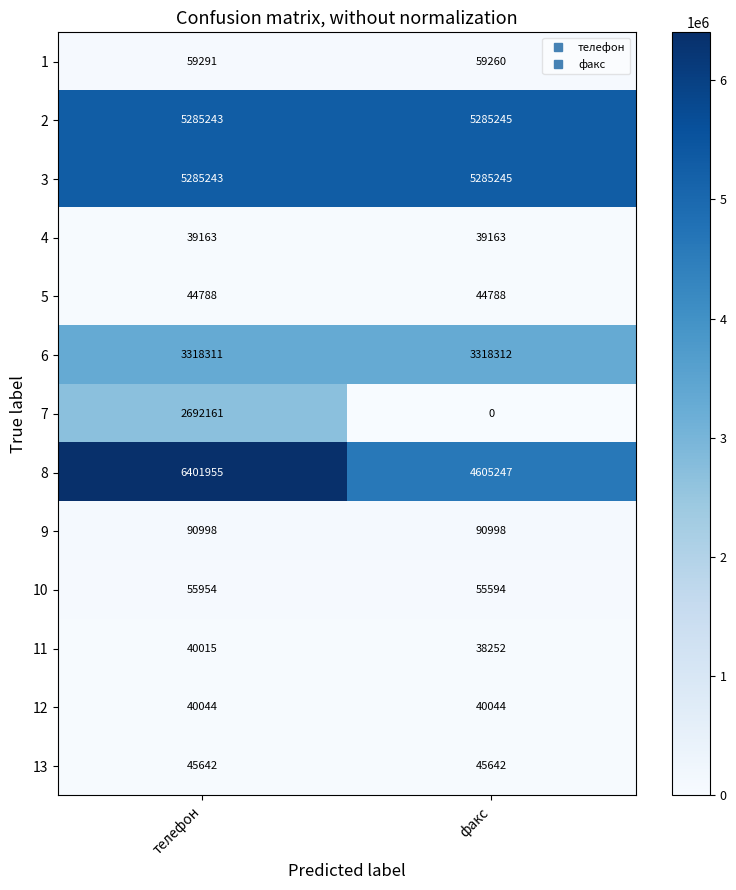

What value does the 8 series have at телефон, to the nearest 50?

6401950